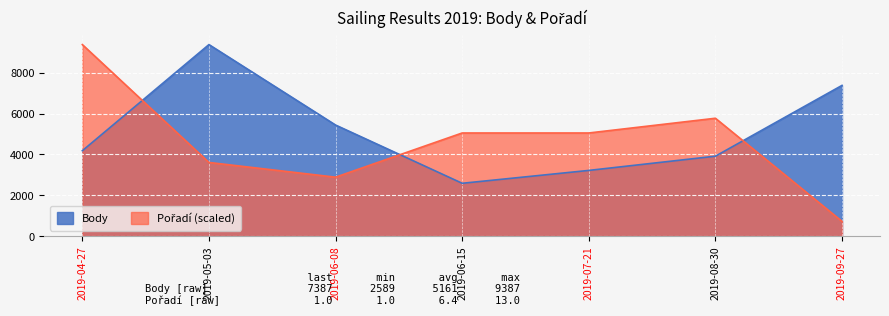

After their last crossing, which series has the higher values: Body or Pořadí?

Body